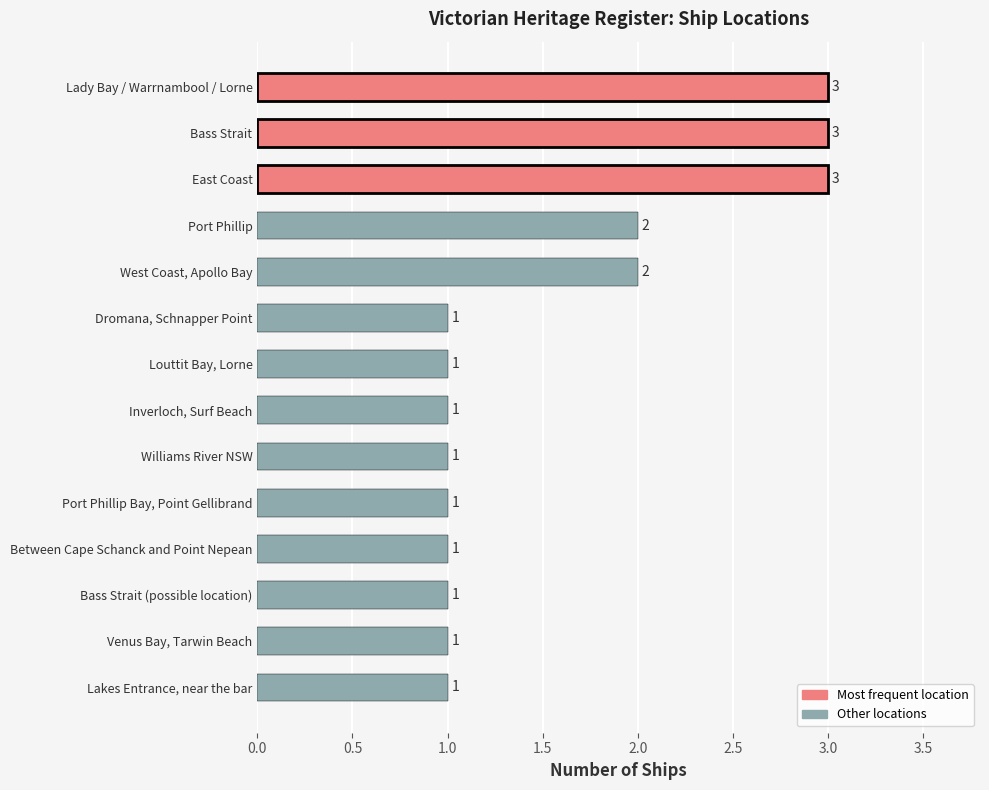

Reading bottom to top, extract all data points from this chart.

Lakes Entrance, near the bar=1	Venus Bay, Tarwin Beach=1	Bass Strait (possible location)=1	Between Cape Schanck and Point Nepean=1	Port Phillip Bay, Point Gellibrand=1	Williams River NSW=1	Inverloch, Surf Beach=1	Louttit Bay, Lorne=1	Dromana, Schnapper Point=1	West Coast, Apollo Bay=2	Port Phillip=2	East Coast=3	Bass Strait=3	Lady Bay / Warrnambool / Lorne=3